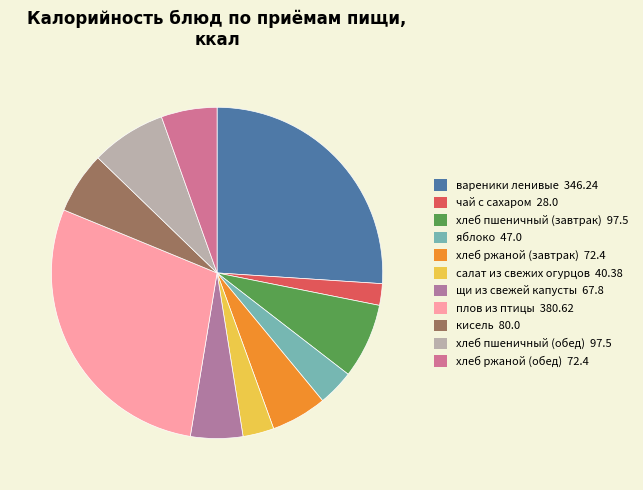

Combined, do яблоко and хлеб пшеничный (обед) account for over 50%?

No